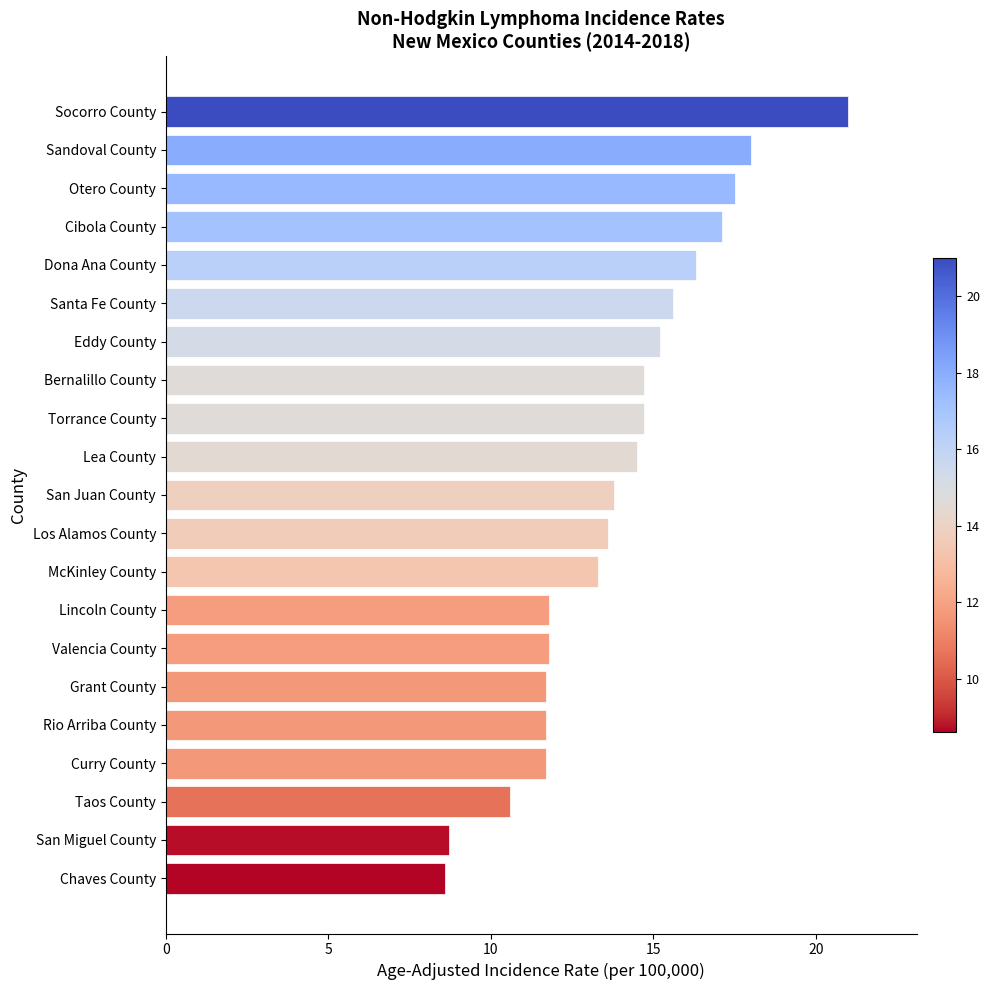

Between Rio Arriba County and Los Alamos County, which is larger?

Los Alamos County